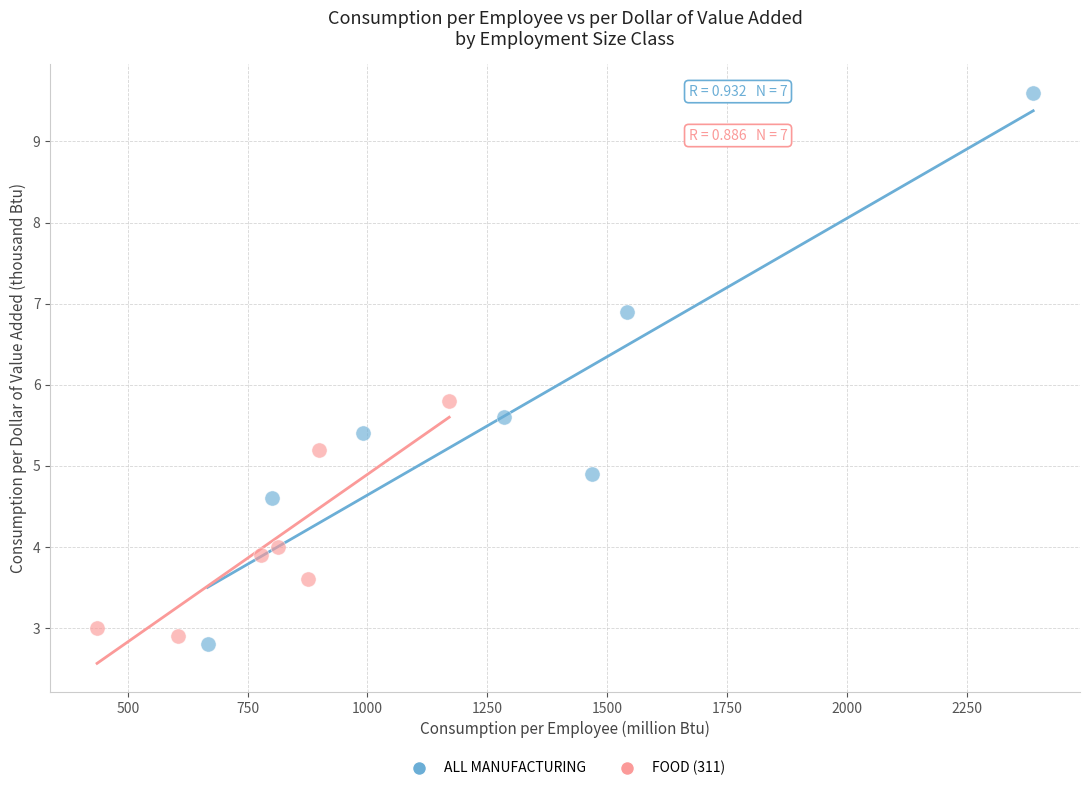

Which series has the largest Y range (max minus min)?

ALL MANUFACTURING